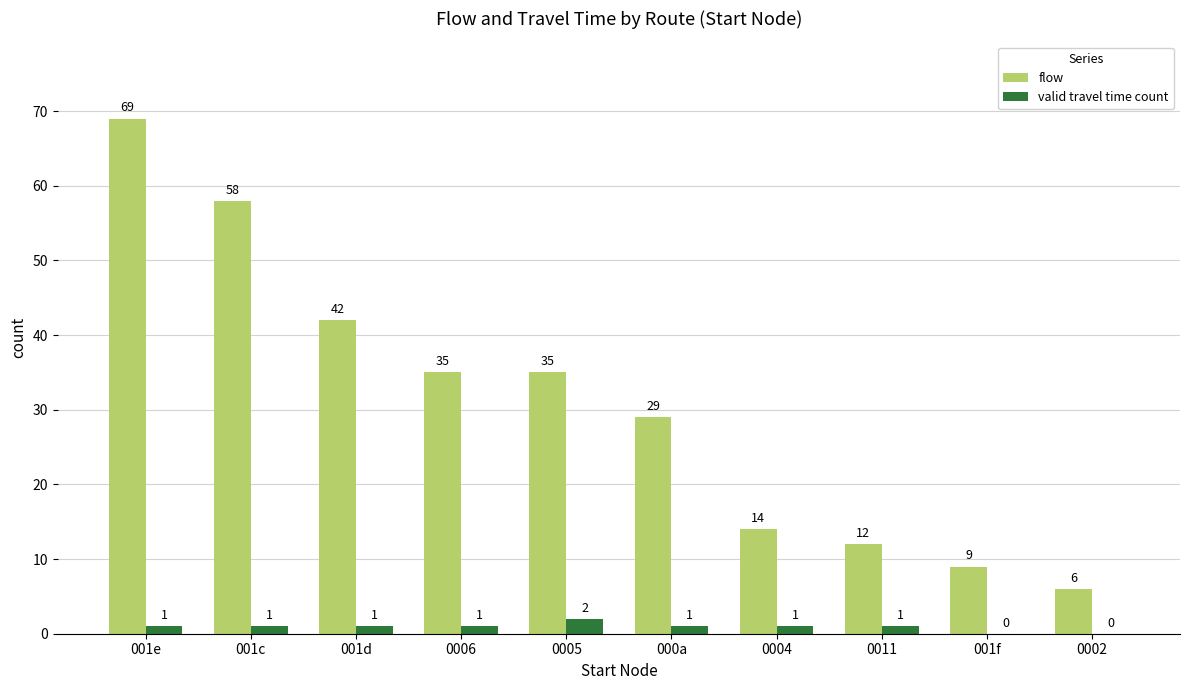

The value of valid travel time count at 0011 is 1. True or false?

True